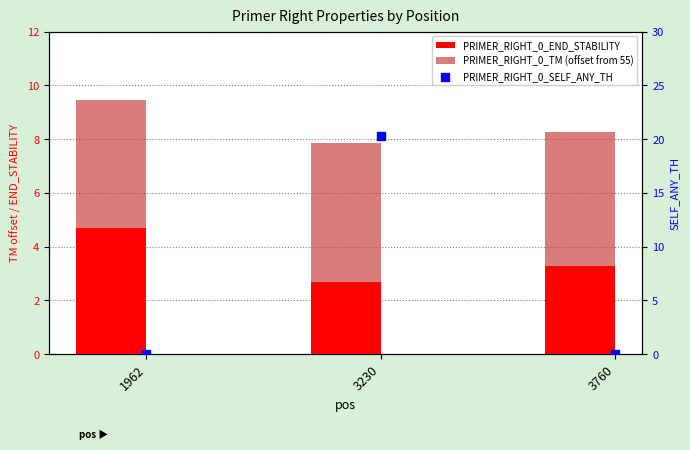

What are all the series names shown in the legend?

PRIMER_RIGHT_0_END_STABILITY, PRIMER_RIGHT_0_TM (offset from 55), PRIMER_RIGHT_0_SELF_ANY_TH